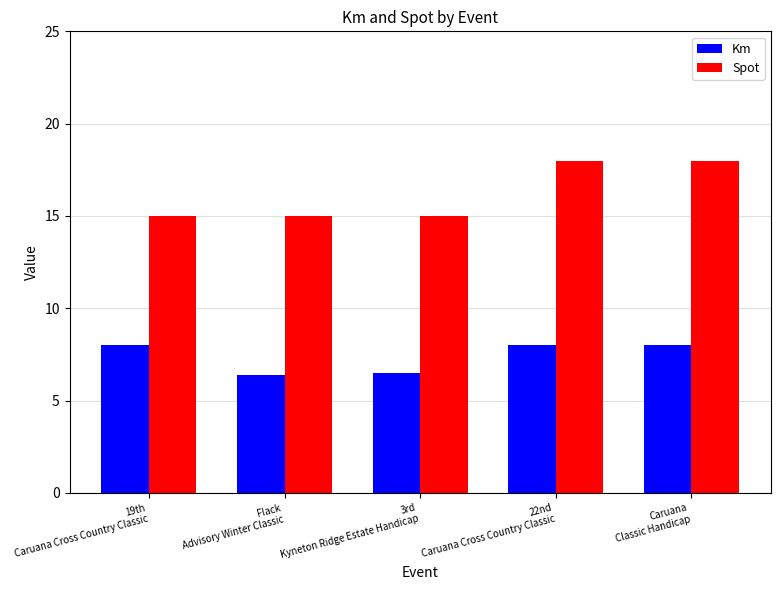

What is the lowest value of the Spot series?

15.0